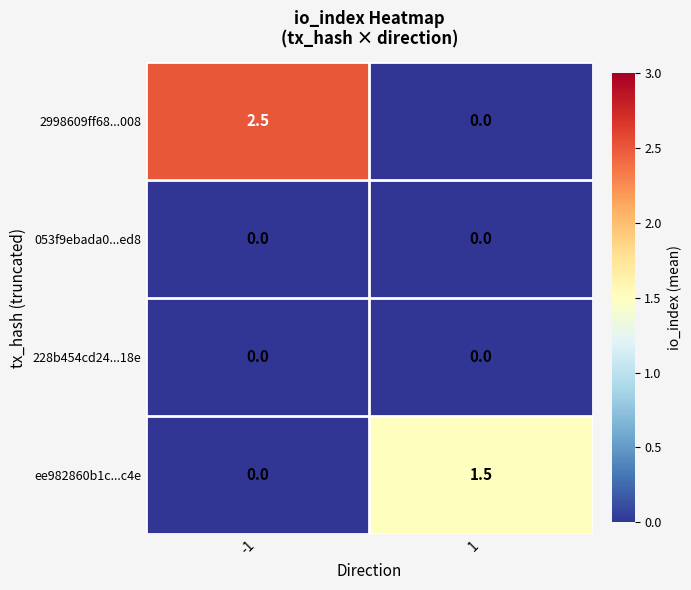

What is the difference between the highest and lowest values at -1?

2.5